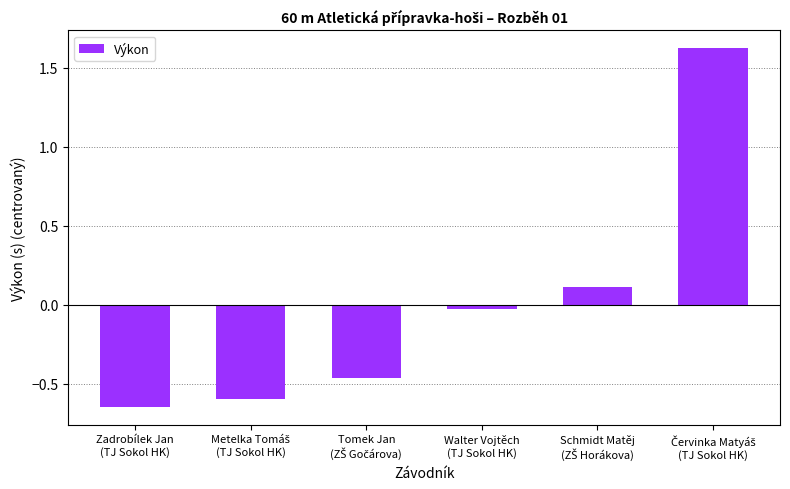

What is the value of the 5th bar from the left?

0.1